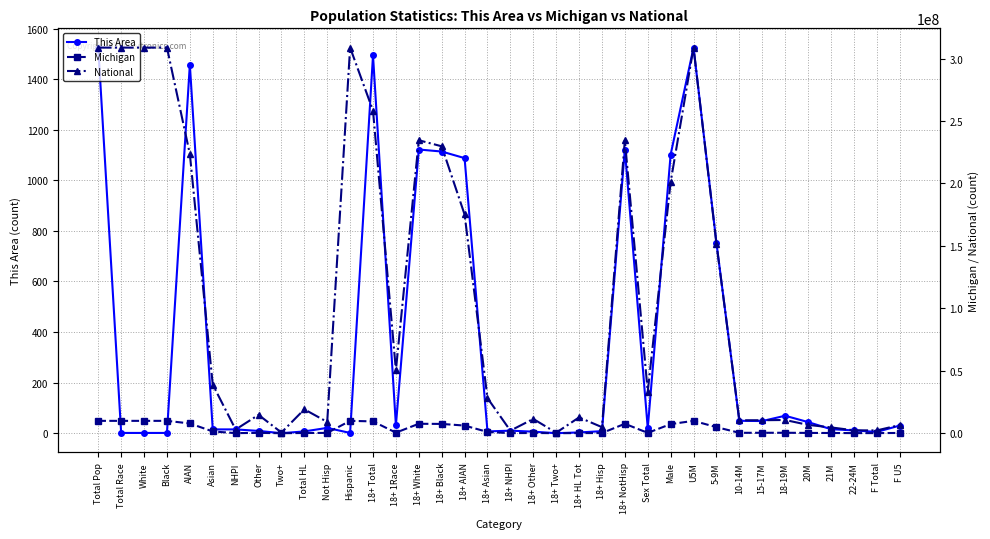

At Hispanic, list the series in order from smallest to largest.

This Area, Michigan, National